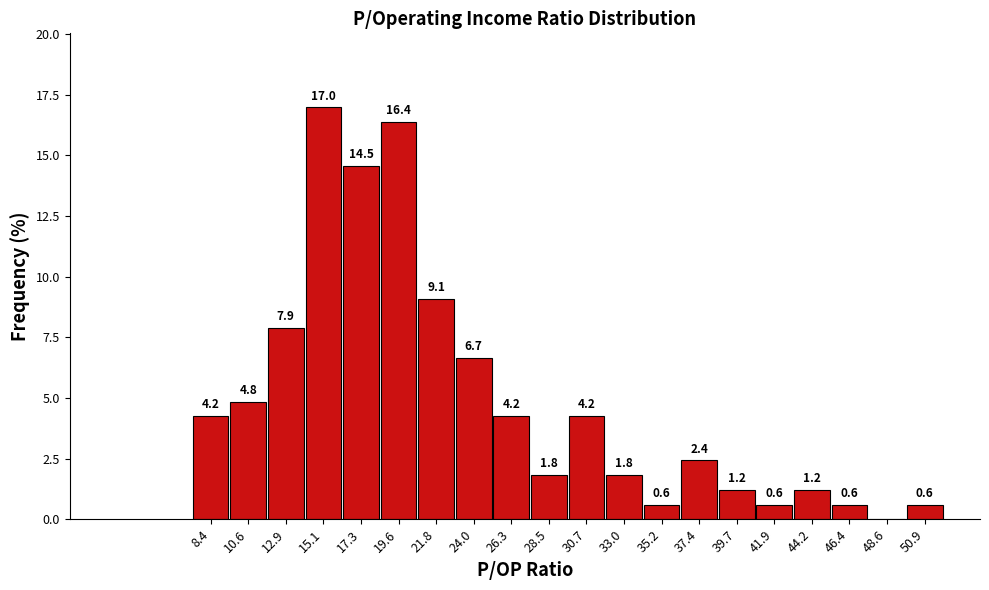

Over which range of the x-axis is the bar tallest?

14.0 to 16.0